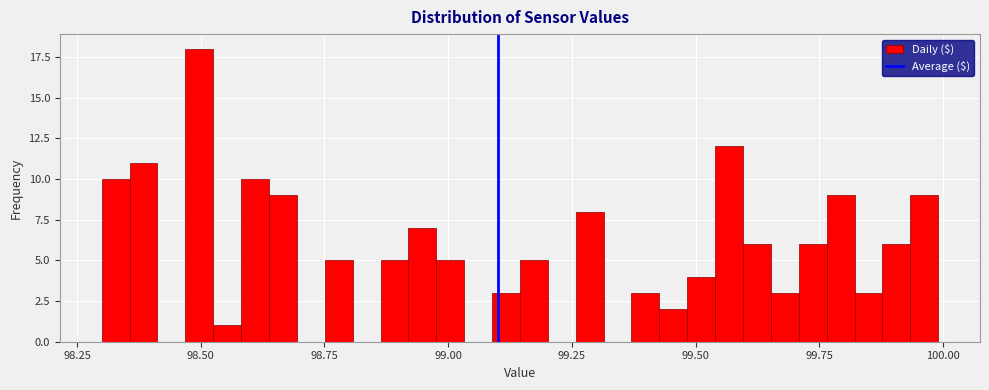

Around what value on the x-axis is the tallest bar? Give the approximate position of its centre, as read against the axis.

98.50